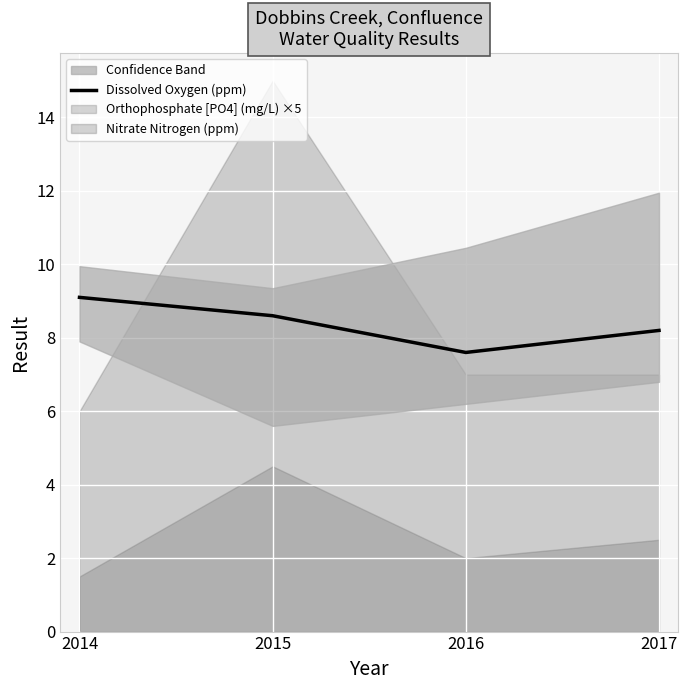

How many values exceed 8?

3